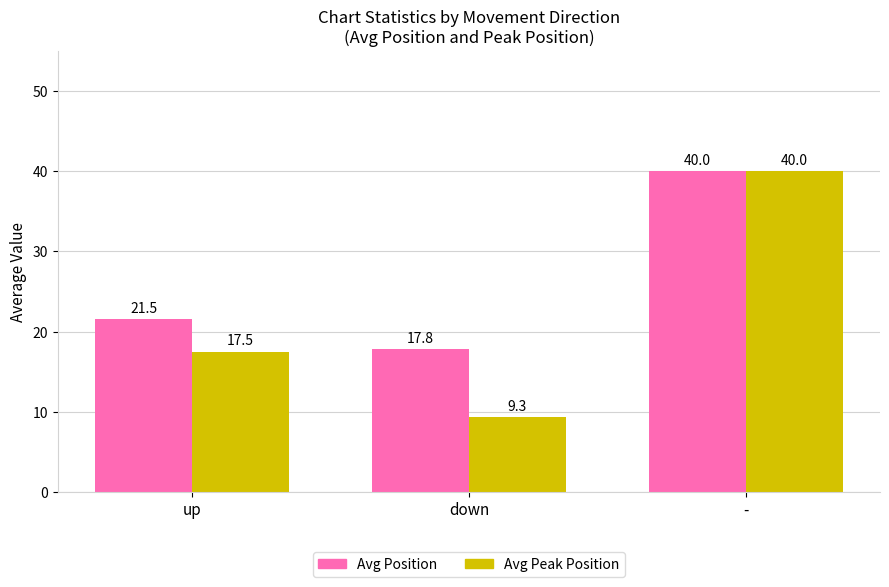

List the labels in order of Avg Peak Position value, smallest first.

down, up, -